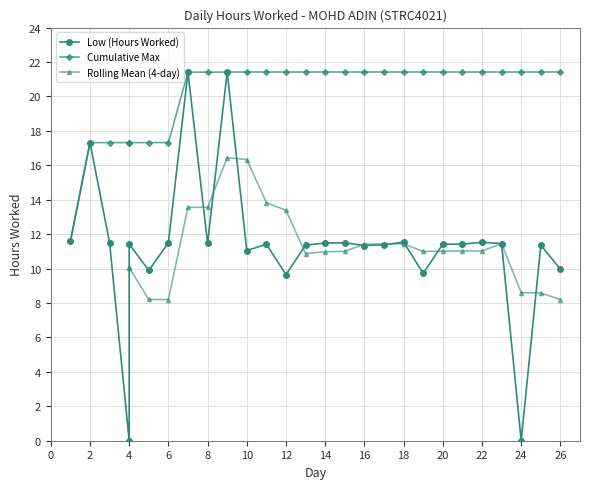

What is the maximum value shown in the chart?

21.4